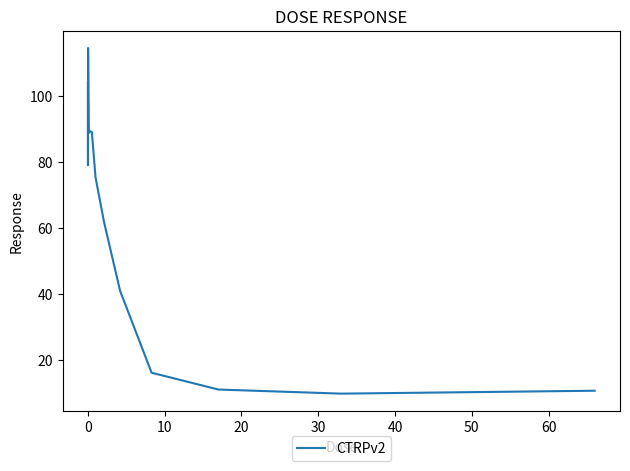

What is the difference between the maximum and minimum values?

104.6